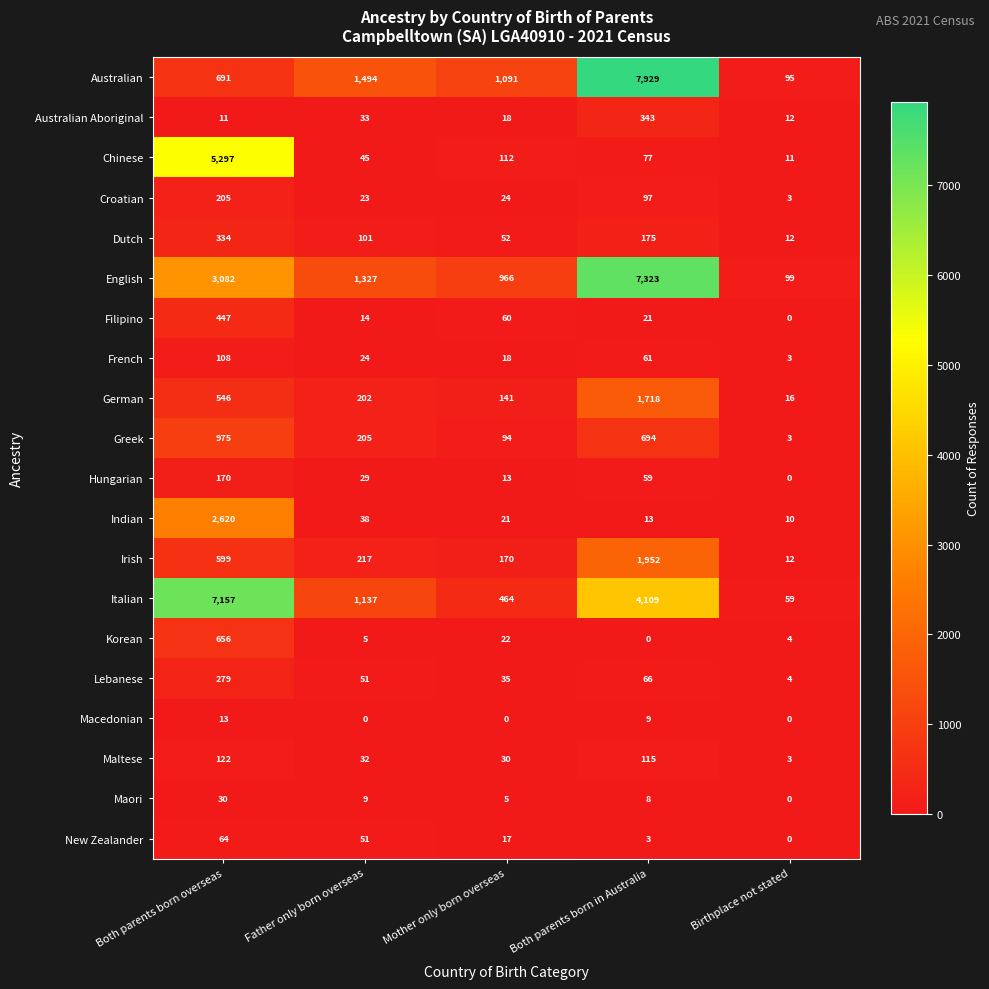

Rank the series by their maximum value, from lowest to highest.

Macedonian, Maori, New Zealander, French, Maltese, Hungarian, Croatian, Lebanese, Dutch, Australian Aboriginal, Filipino, Korean, Greek, German, Irish, Indian, Chinese, Italian, English, Australian